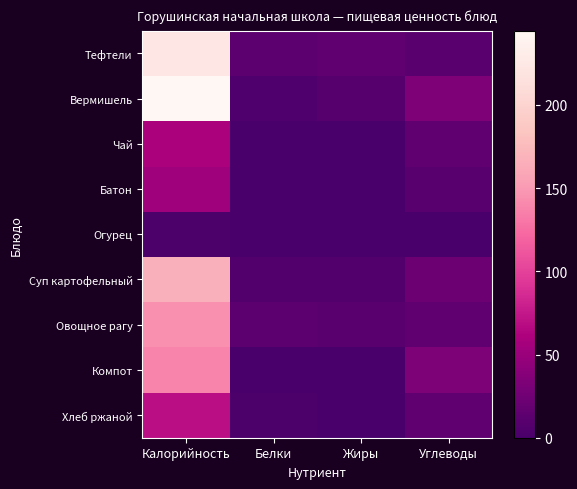

Which series has the largest range (max minus min)?

Вермишель